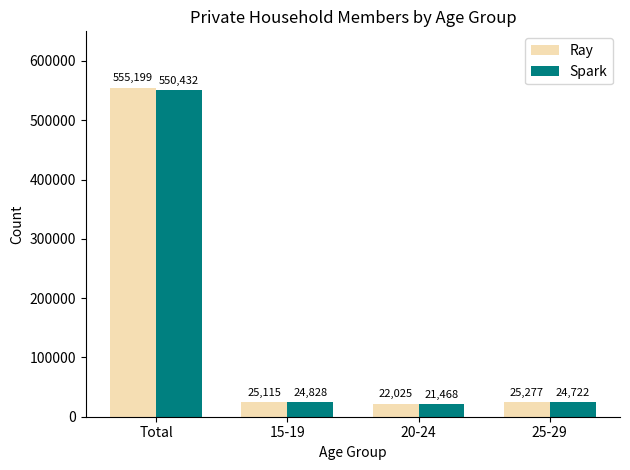

At how many categories does at least one series exceed 38331?

1